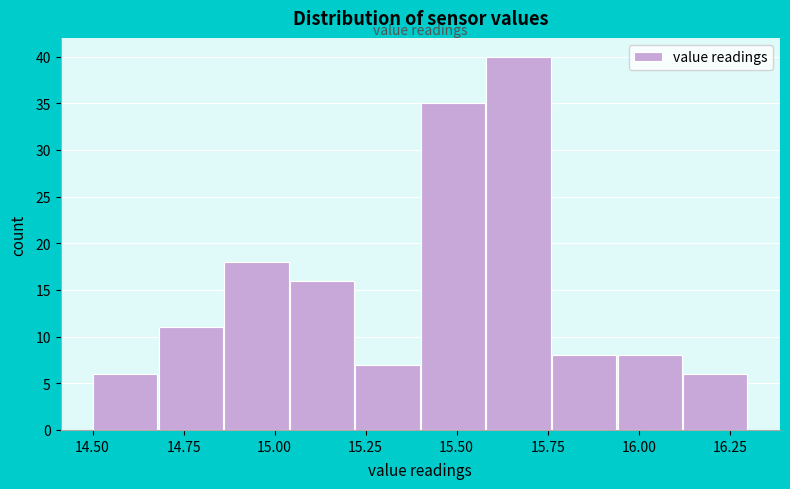

Around what value on the x-axis is the tallest bar? Give the approximate position of its centre, as read against the axis.

15.65